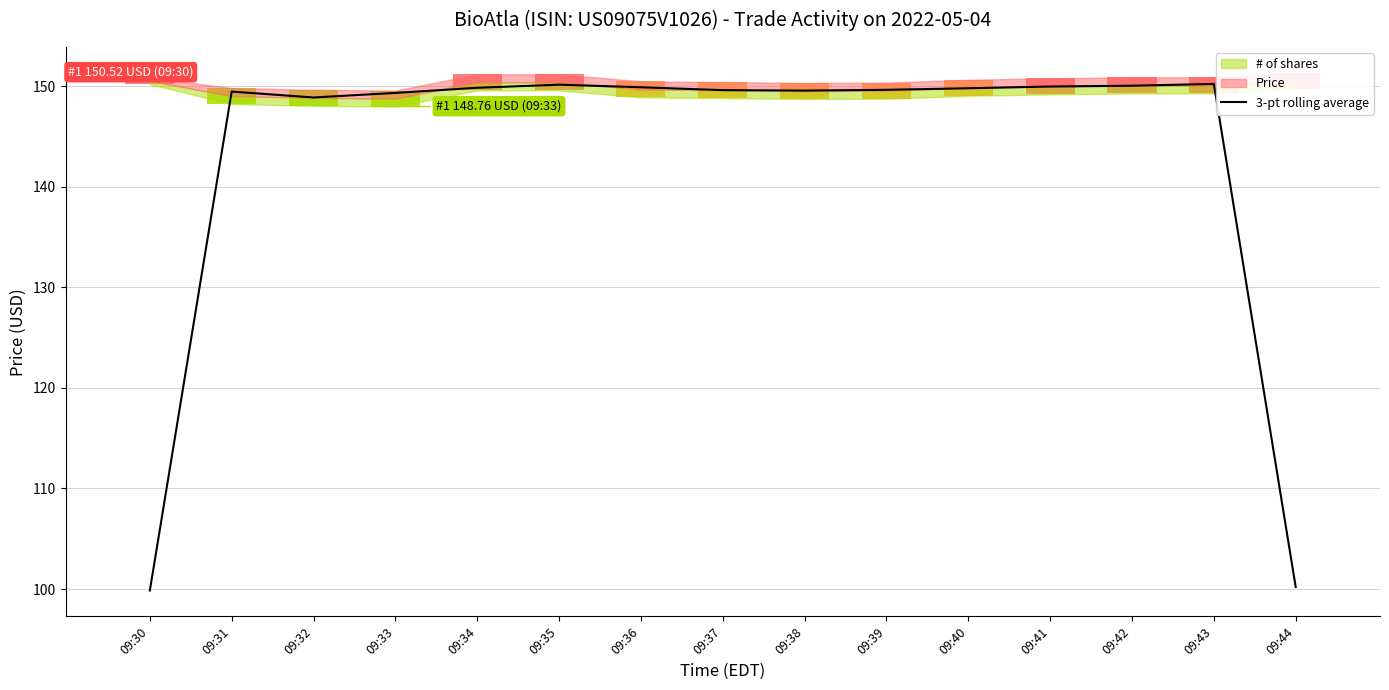

Reading right to left, list all the values displayed in this chart.

09:44=100.2	09:43=150.2	09:42=150.0	09:41=150.0	09:40=149.8	09:39=149.6	09:38=149.6	09:37=149.6	09:36=149.9	09:35=150.1	09:34=149.8	09:33=149.3	09:32=148.9	09:31=149.5	09:30=99.8